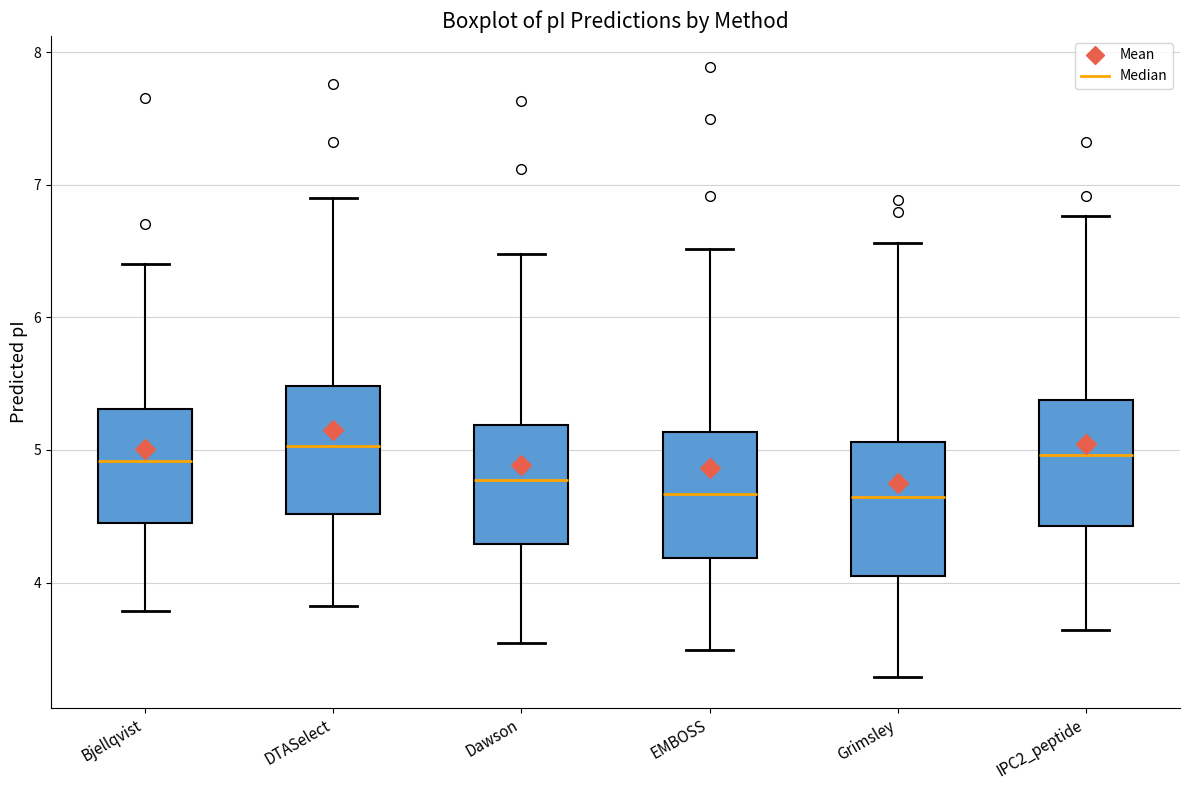

Where does the upper whisker of the box for Bjellqvist end on the y-axis? The values are not printed on the chart, so give them approximately, as read against the axis.

6.4